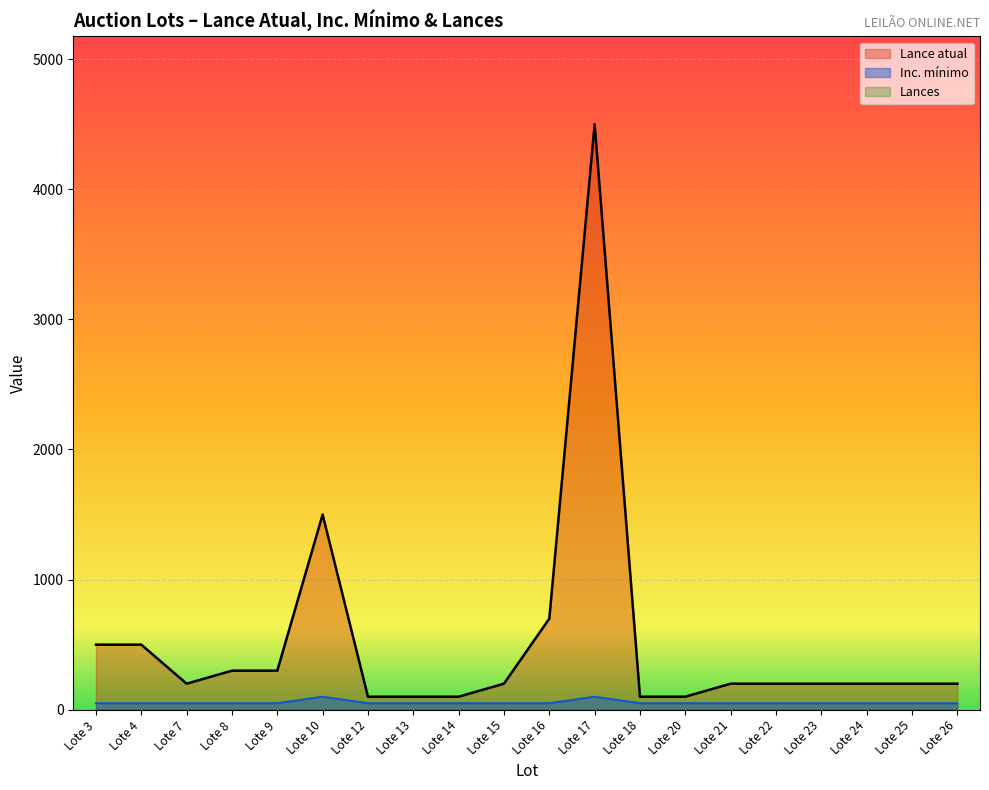

What is the average value of the Inc. minimo series?

55